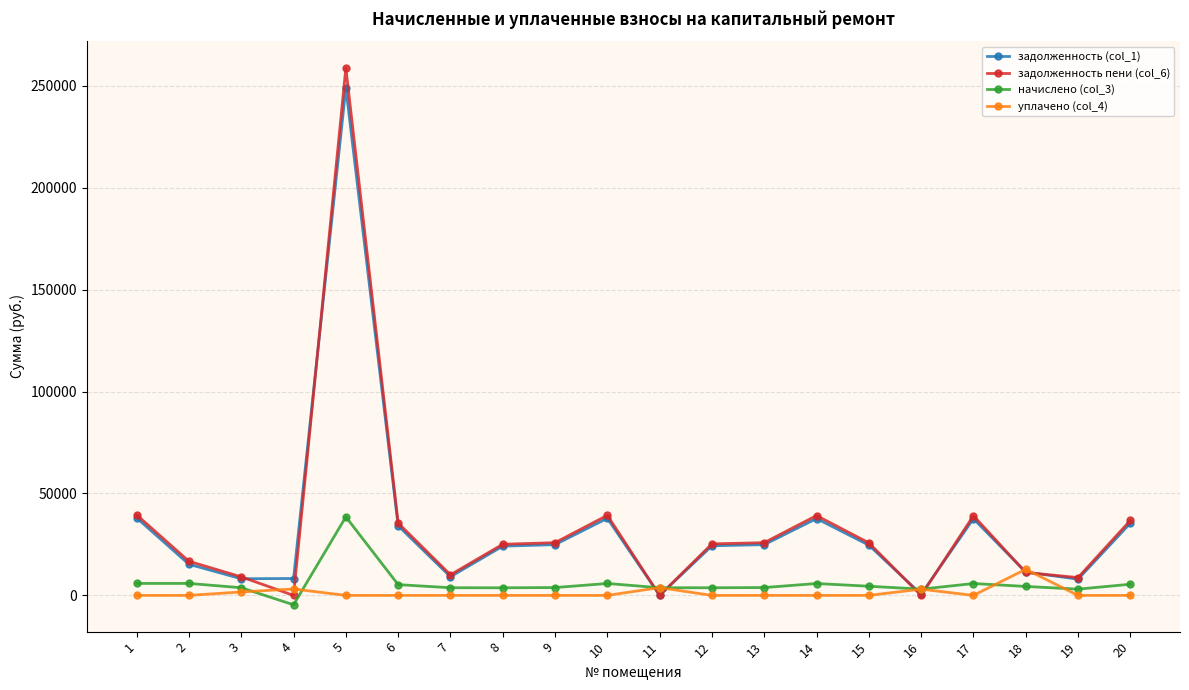

True or false: задолженность пени (col_6) and начислено (col_3) cross at least once.

True